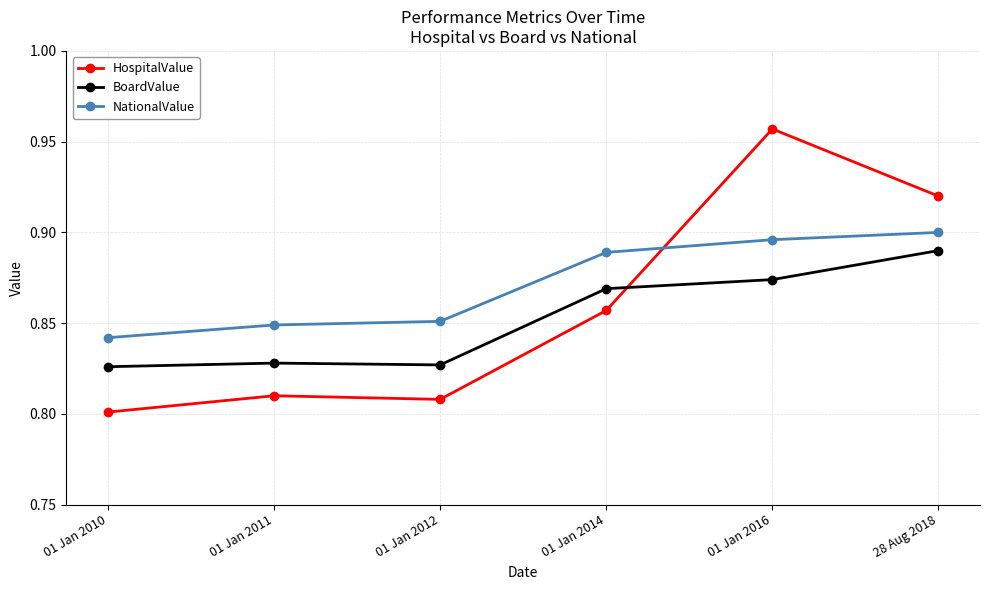

What is the label of the 5th point from the right?

01 Jan 2011